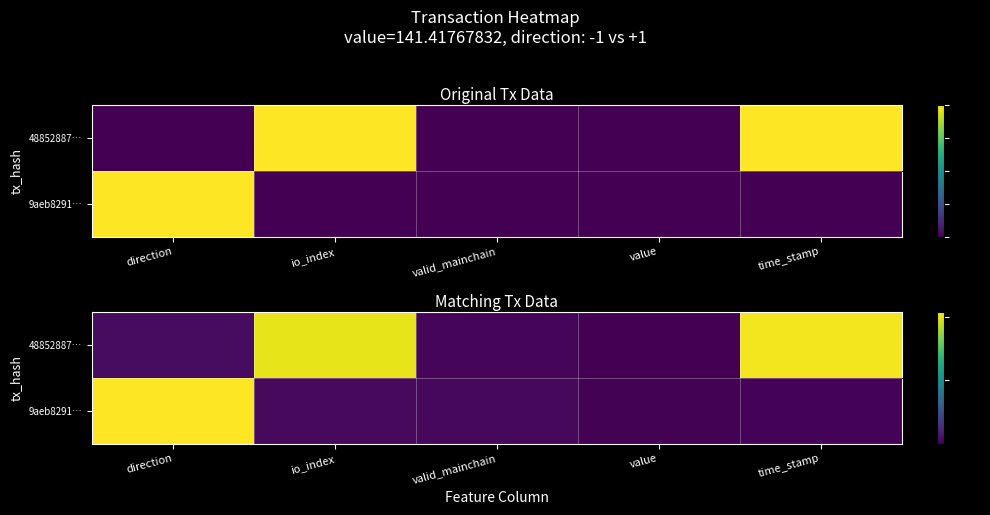

What is the sum of all row_0 values?

2.1